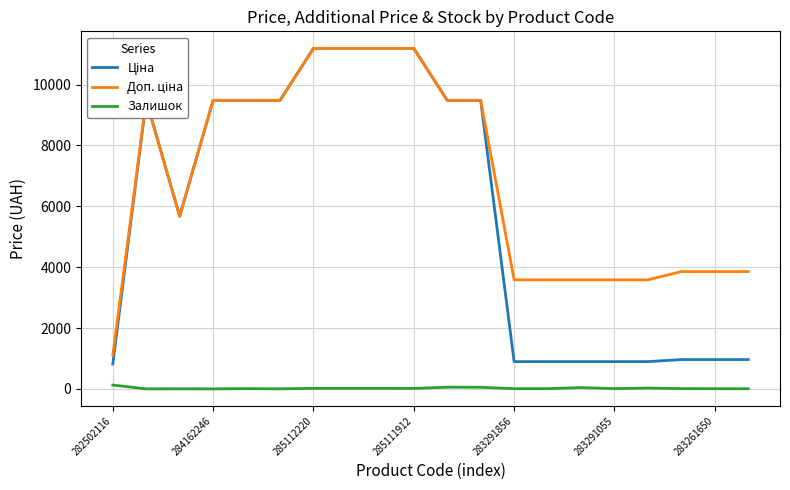

What is the maximum value shown in the chart?

11188.2